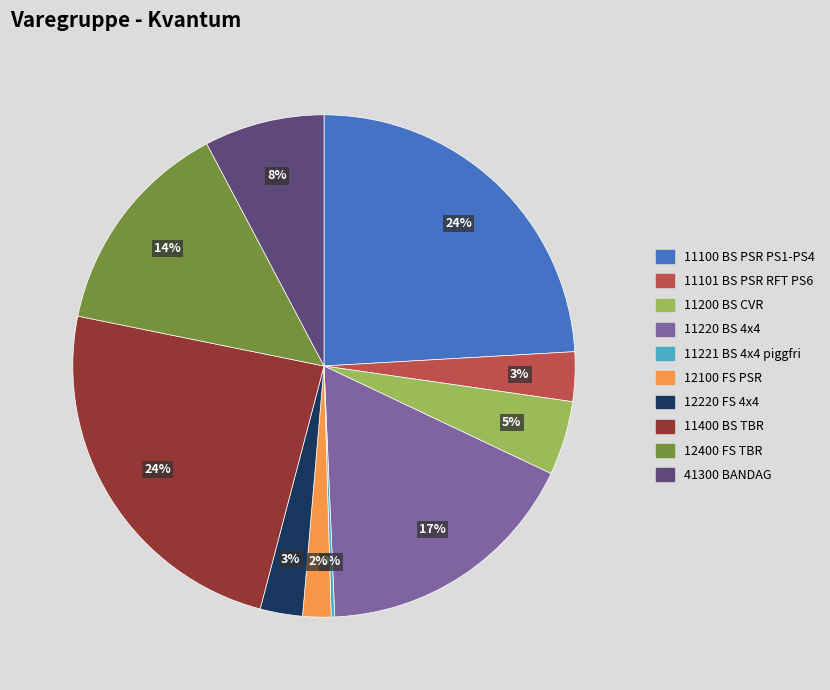

Between 12220 FS 4x4 and 12400 FS TBR, which is larger?

12400 FS TBR